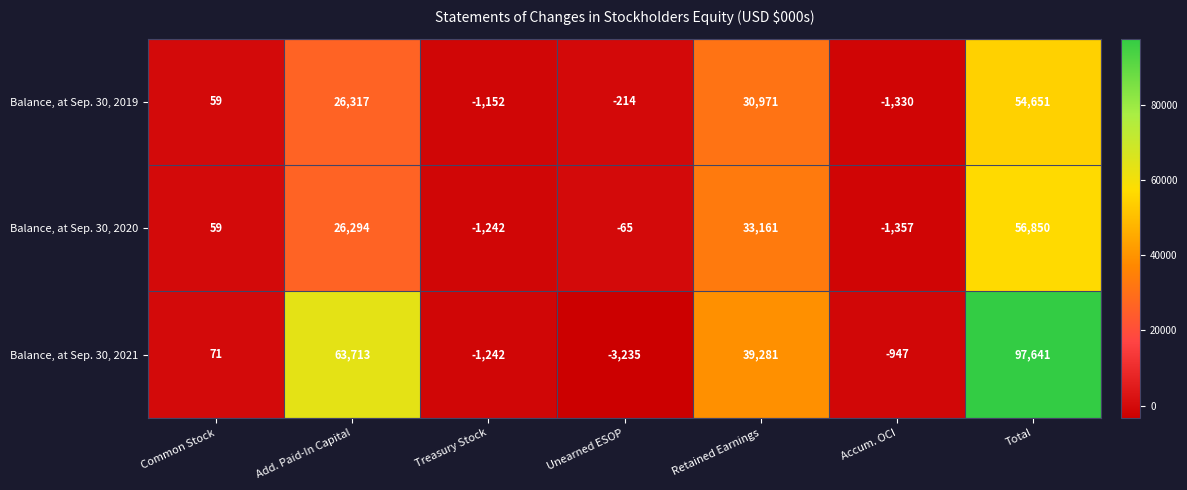

What is the total value across all series at Retained Earnings?

103413